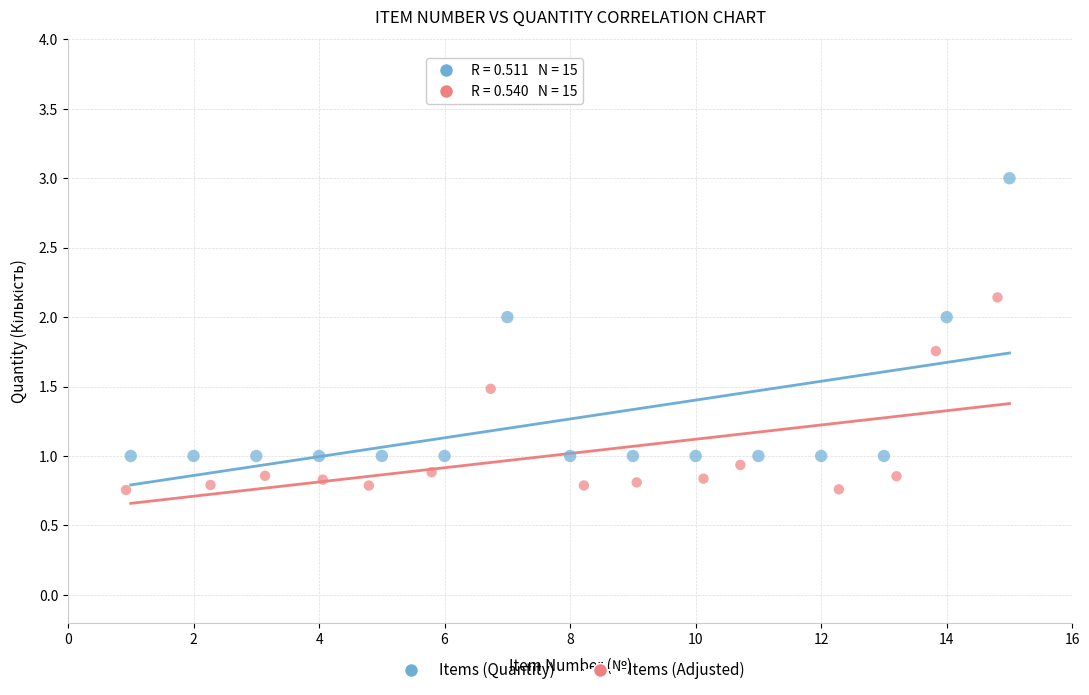

What are all the series names shown in the legend?

Items (Quantity), Items (Adjusted)